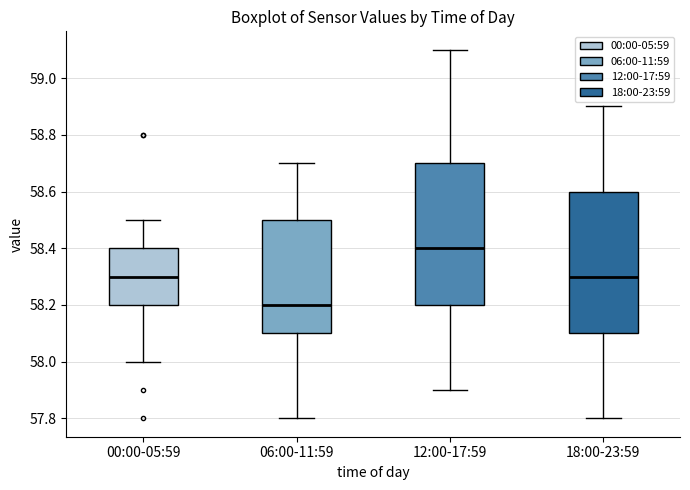

Reading left to right, transcribe this box plot: for each box, give where its median line is, the range the box spans, and where its two whiskers end, as read against the y-axis. The values are not printed on the chart, so give them approximately, as read against the axis.

00:00-05:59: median 58.3, box 58.2 to 58.4, whiskers 58.0 to 58.5
06:00-11:59: median 58.2, box 58.1 to 58.5, whiskers 57.8 to 58.7
12:00-17:59: median 58.4, box 58.2 to 58.7, whiskers 57.9 to 59.1
18:00-23:59: median 58.3, box 58.1 to 58.6, whiskers 57.8 to 58.9